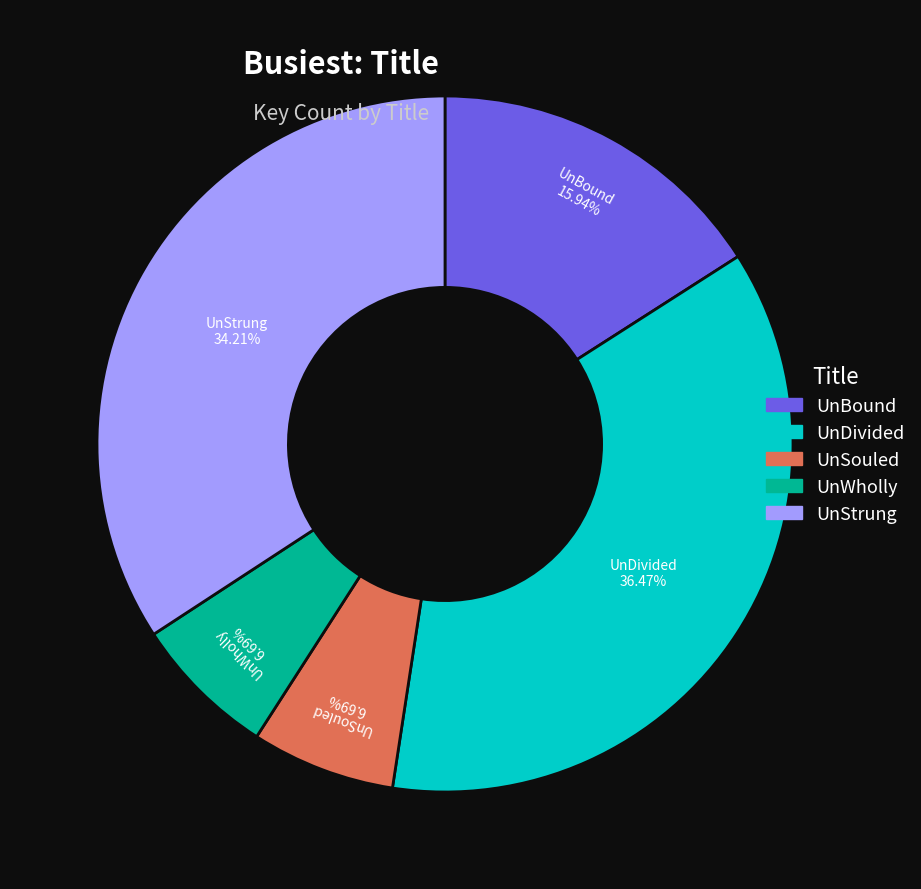

To the nearest percent, what is the average slice percentage?

20%